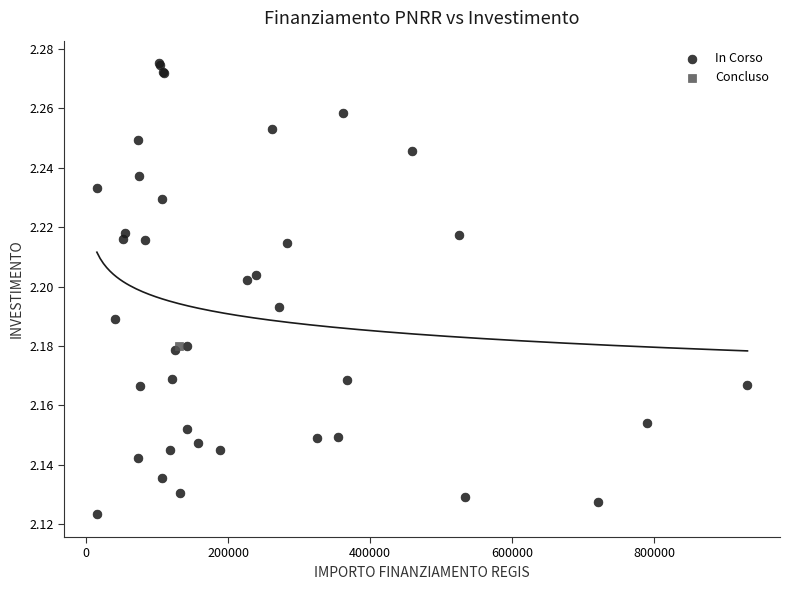

What are all the series names shown in the legend?

In Corso, Concluso